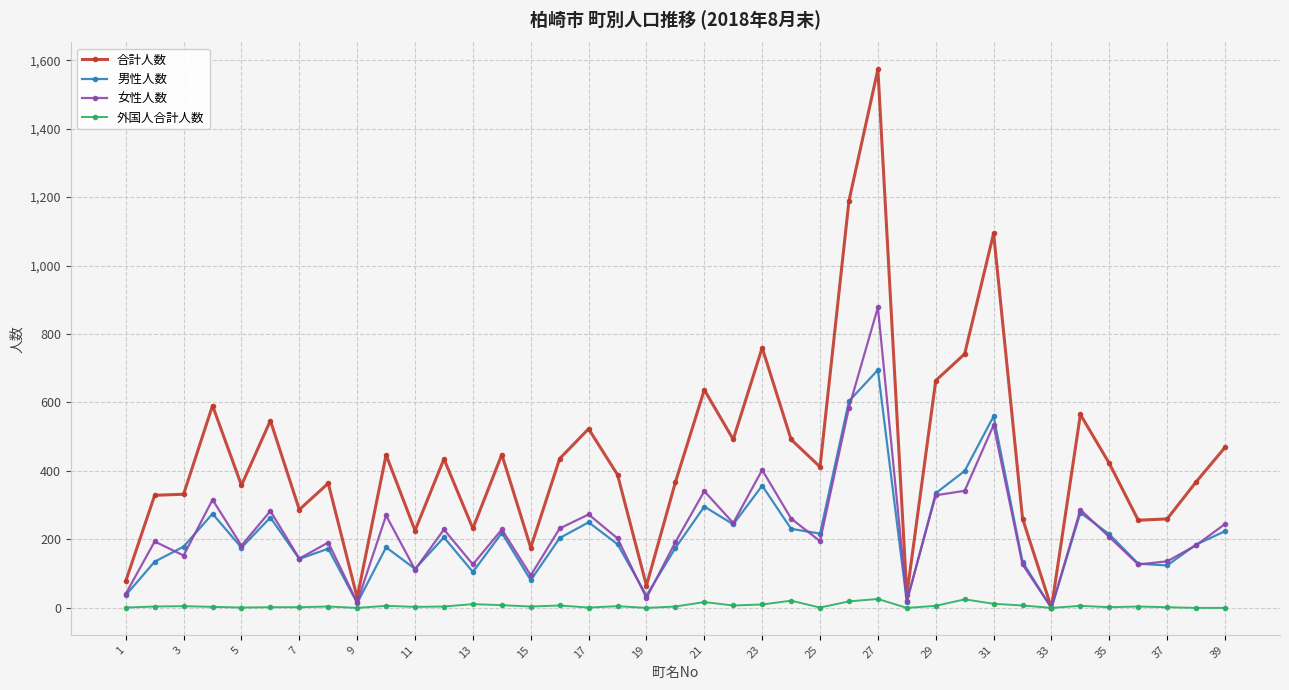

At how many categories does at least one series exceed 1017?

3